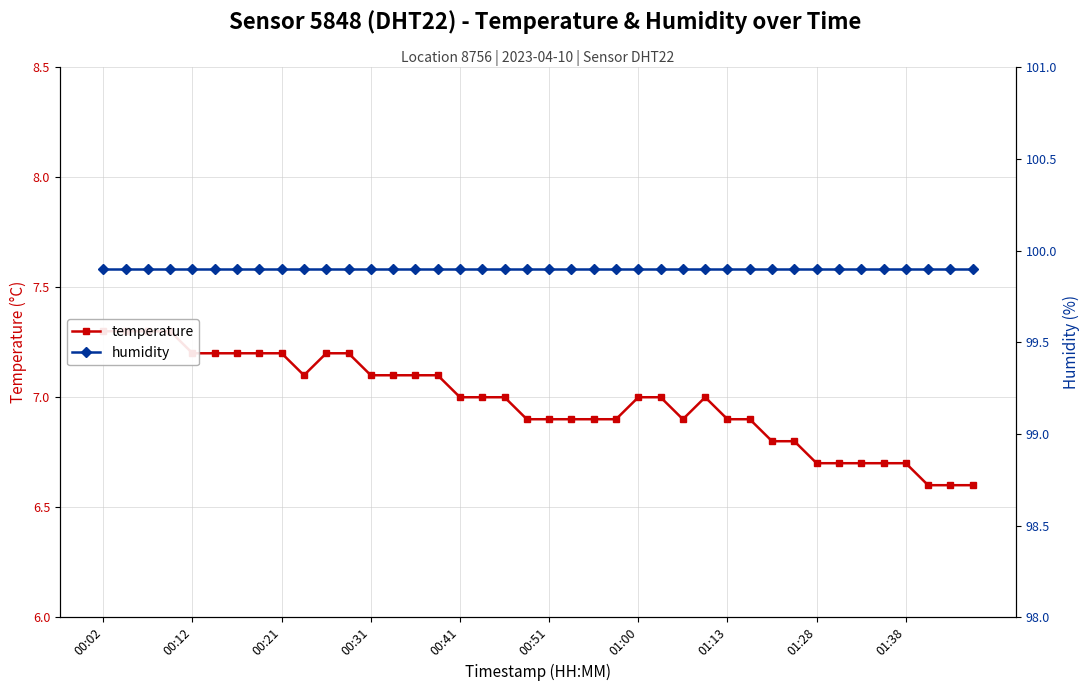

Which series has the largest range (max minus min)?

temperature